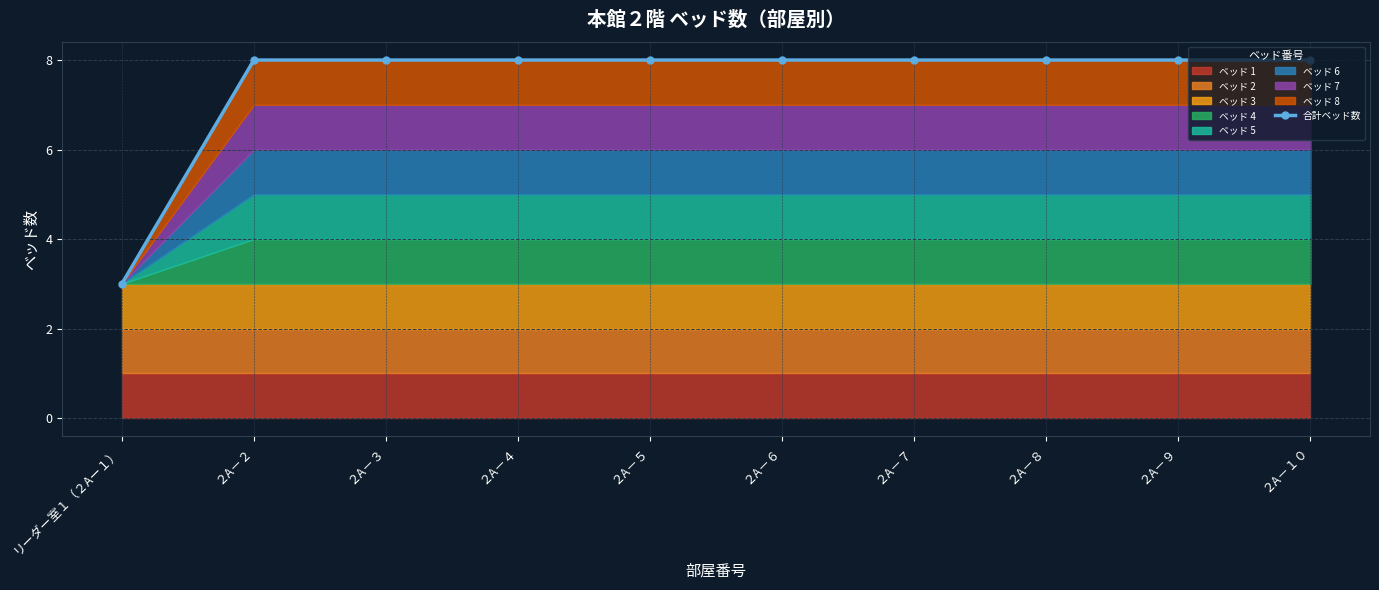

List the labels in order of value, largest first.

２A－２, ２A－３, ２A－４, ２A－５, ２A－６, ２A－７, ２A－８, ２A－９, ２A－１０, リーダー室１（２Aー１）